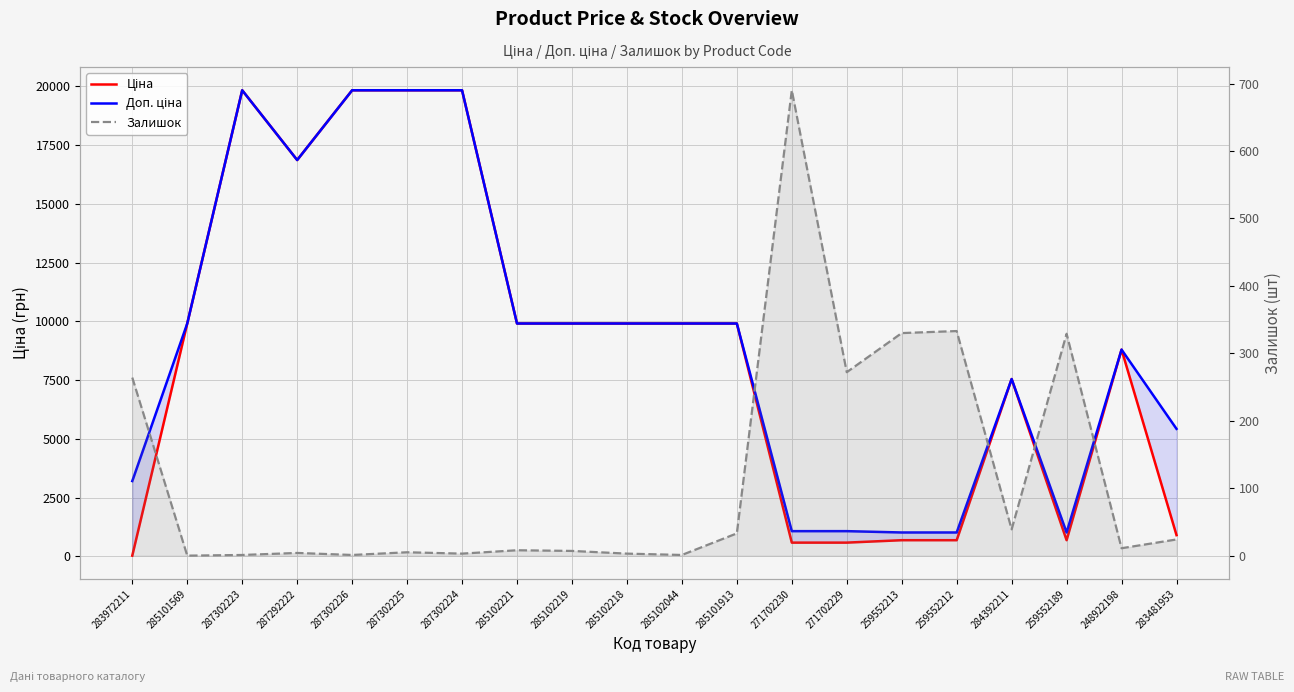

Which has a higher value, 259552212 or 285102221?

285102221